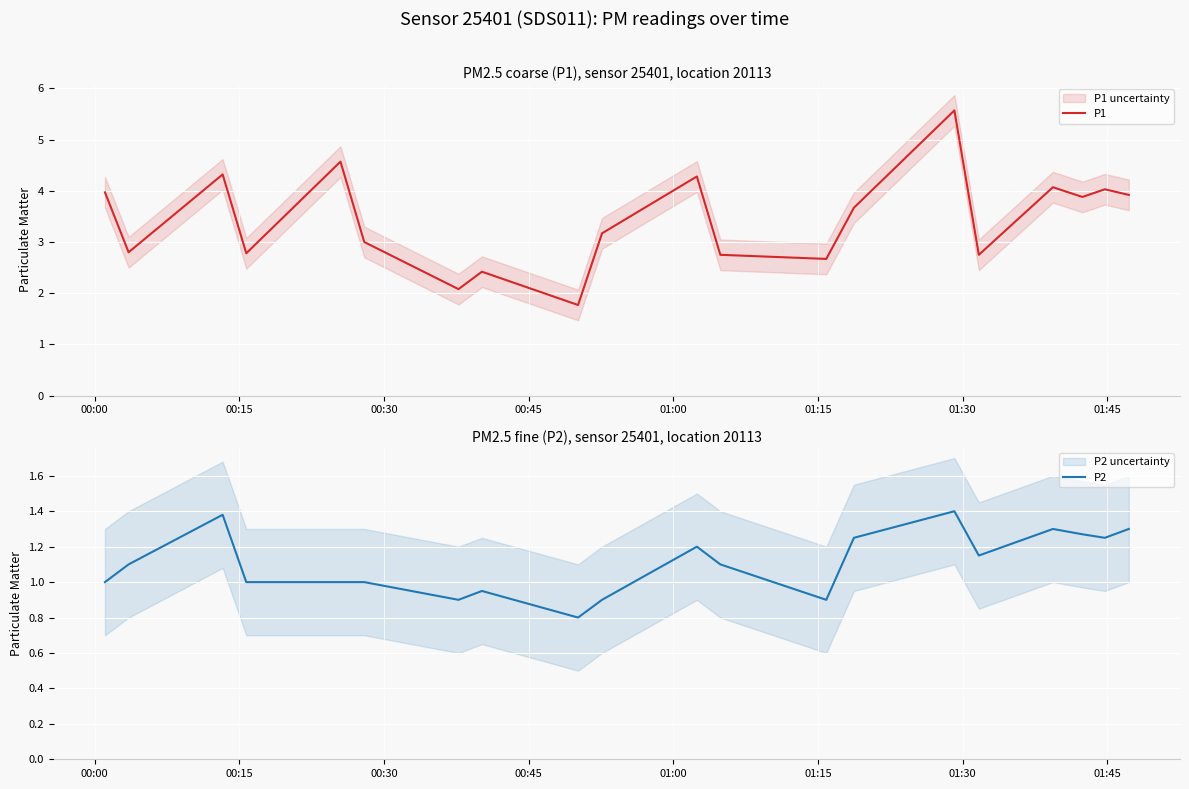

What is the value of the P1 point at the 14th from the left?

3.7